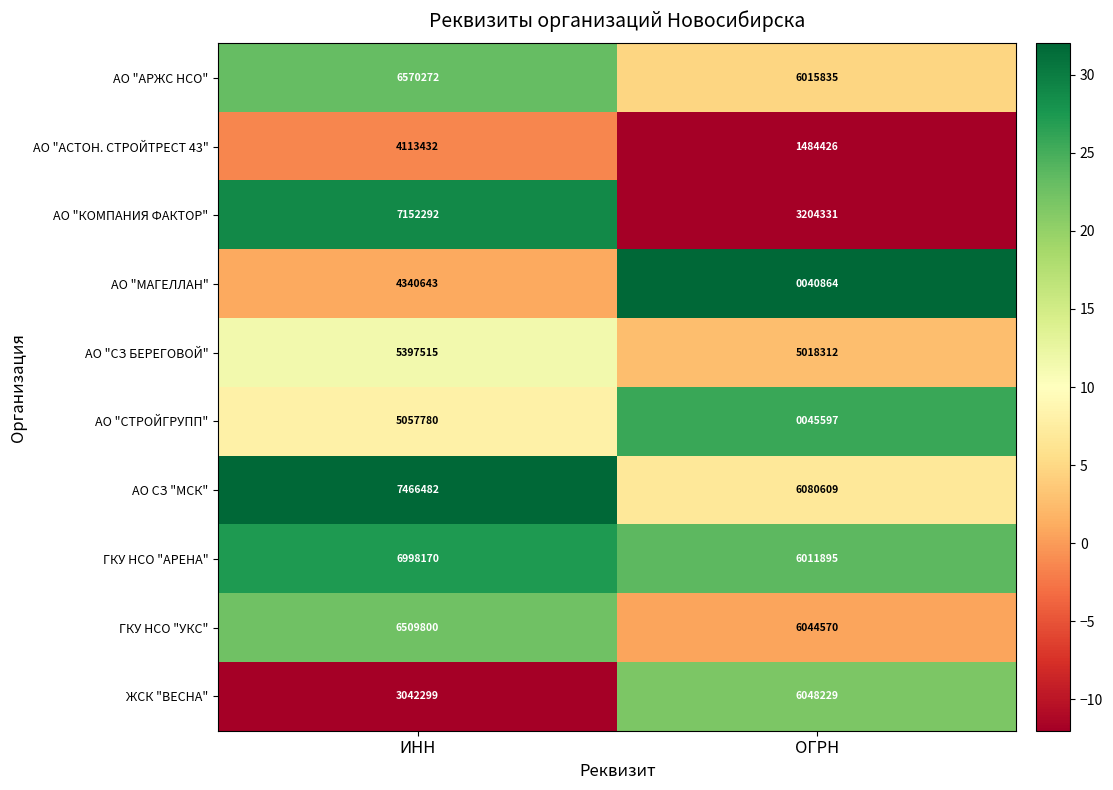

What is the difference between the maximum and minimum values in the АО "СЗ БЕРЕГОВОЙ" series?

379203